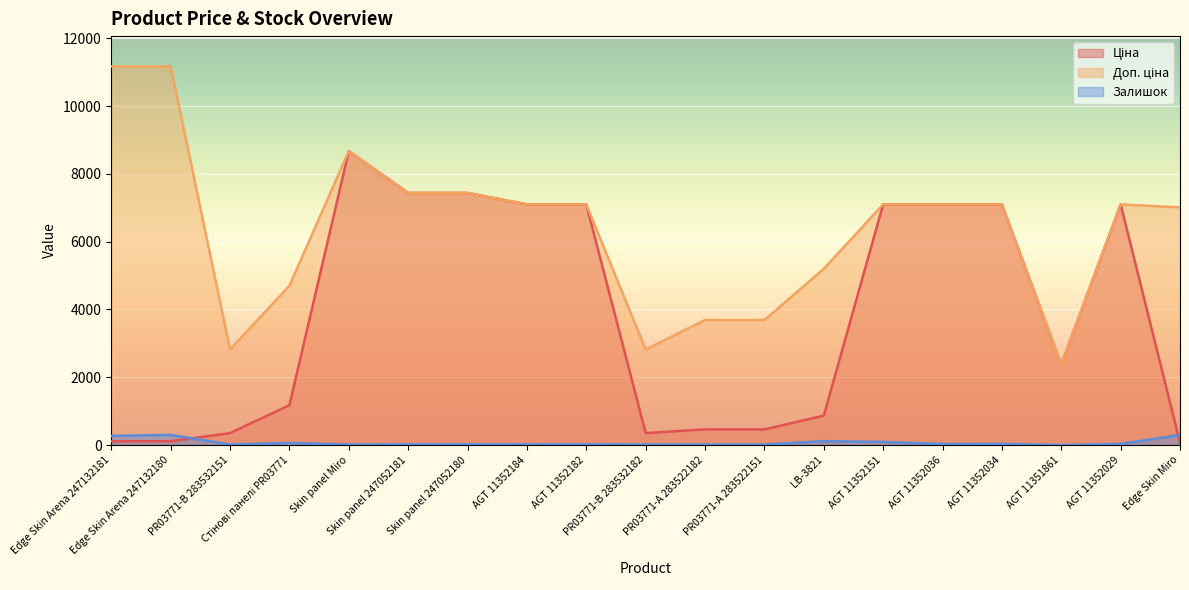

At which label is Ціна closest to 4369?

AGT 11351861